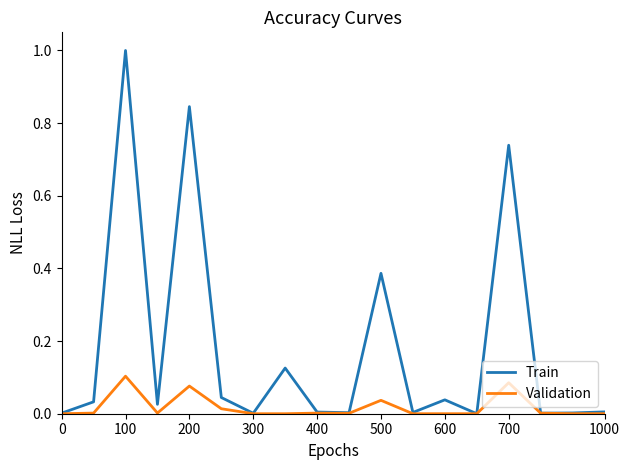

What is the difference between the maximum and minimum values in the Train series?

1.0